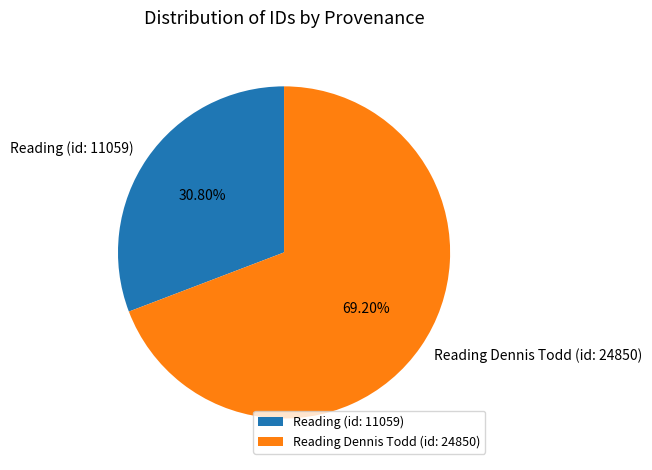

Does any single category account for the majority?

Yes